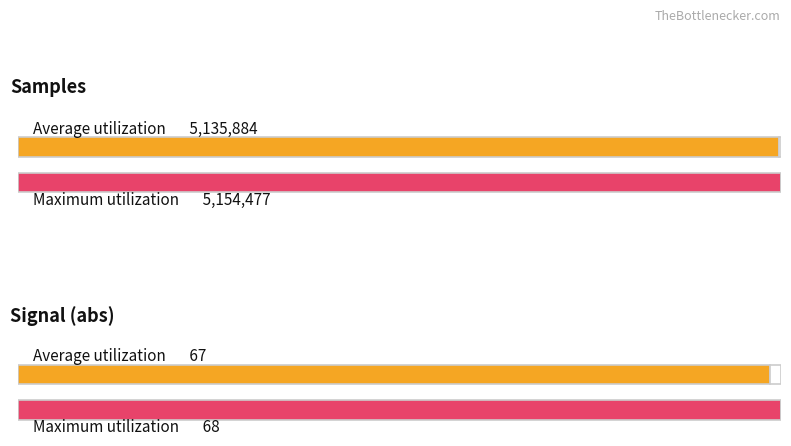

True or false: Average utilization has a value of 3.0 at 27.

False